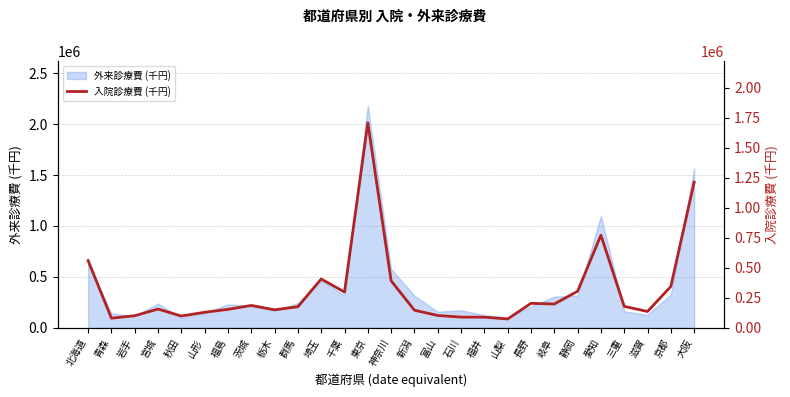

List the labels in order of value, largest first.

東京, 大阪, 愛知, 北海道, 埼玉, 神奈川, 京都, 静岡, 千葉, 長野, 岐阜, 茨城, 三重, 群馬, 宮城, 福島, 栃木, 新潟, 滋賀, 山形, 富山, 岩手, 秋田, 石川, 福井, 青森, 山梨